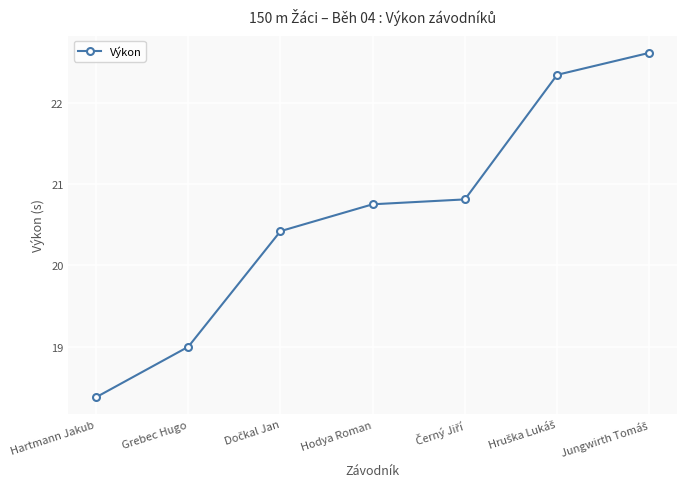

How many distinct data groups are displayed?

1